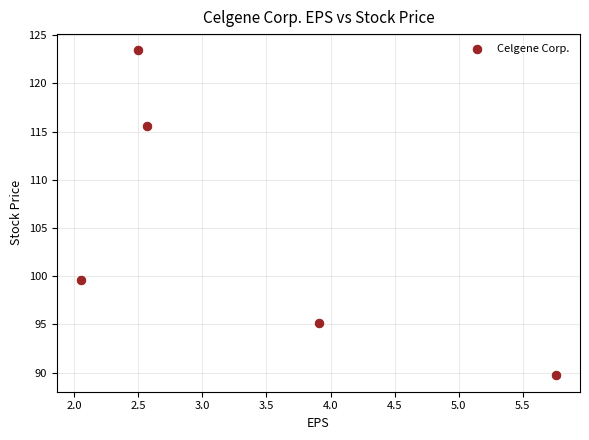

What Y value in the scatter plot is closest to 106?

99.6